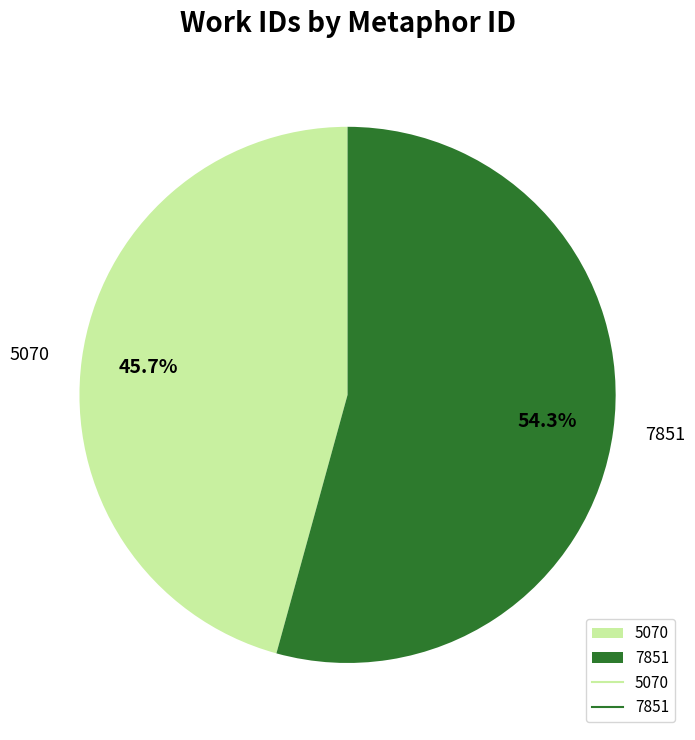

Which slice is the largest?

7851